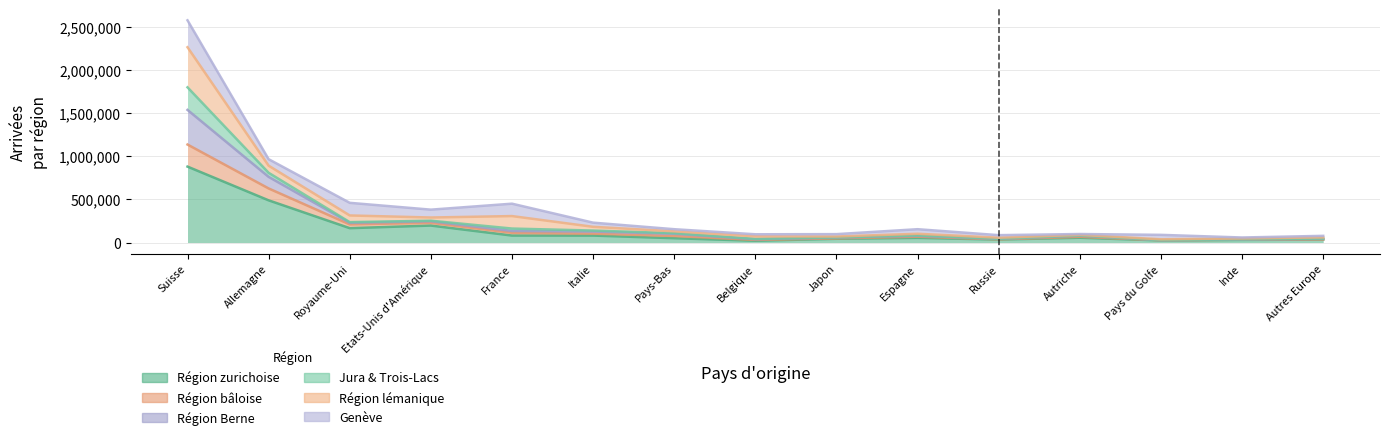

What position from the left is Inde?

14